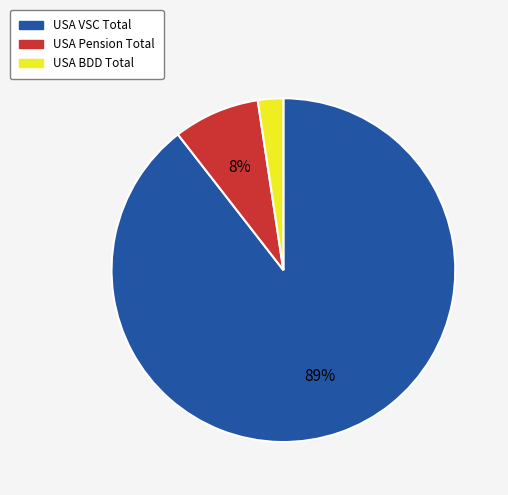

Count the number of slices in the pie.

3